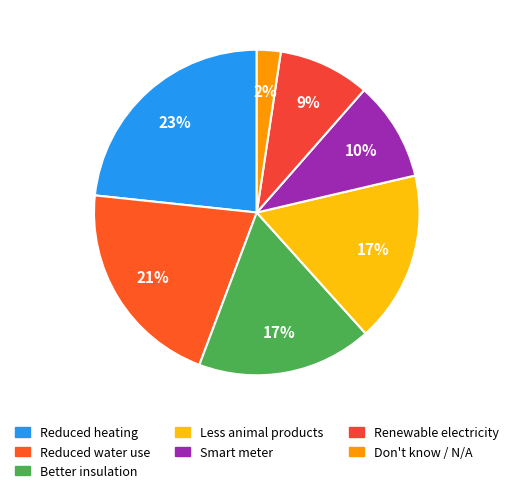

Does Better insulation account for over 50% of the chart?

No